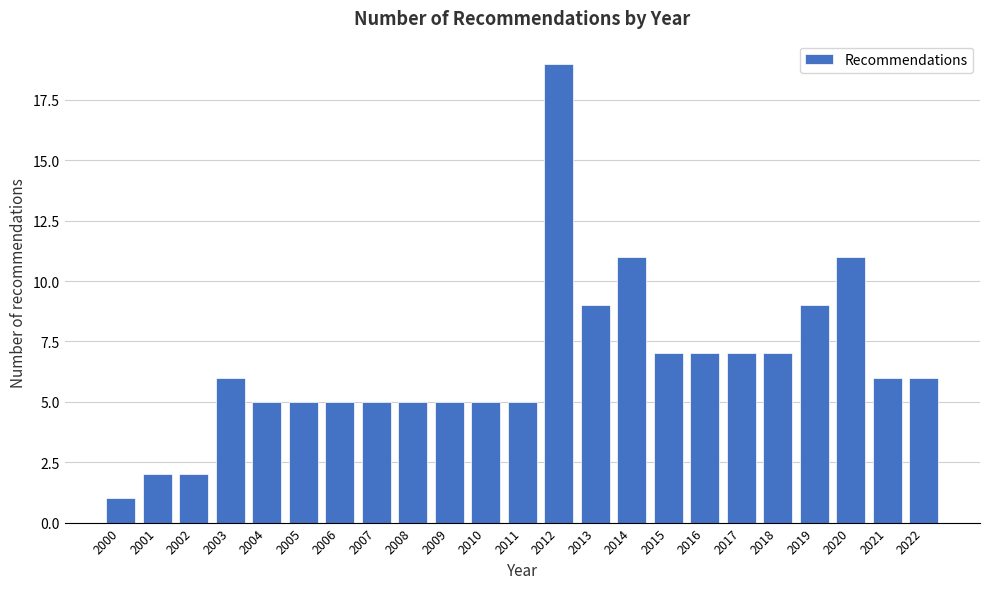

Reading left to right, transcribe all the data shown in this chart.

1	2	2	6	5	5	5	5	5	5	5	5	19	9	11	7	7	7	7	9	11	6	6